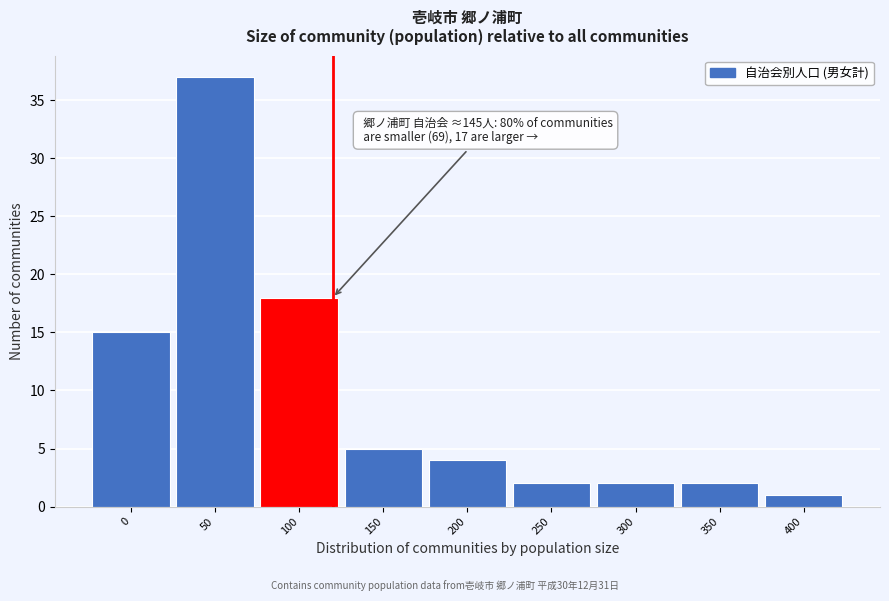

Reading right to left, extract all data points from this chart.

400=1	350=2	300=2	250=2	200=4	150=5	100=18	50=37	0=15